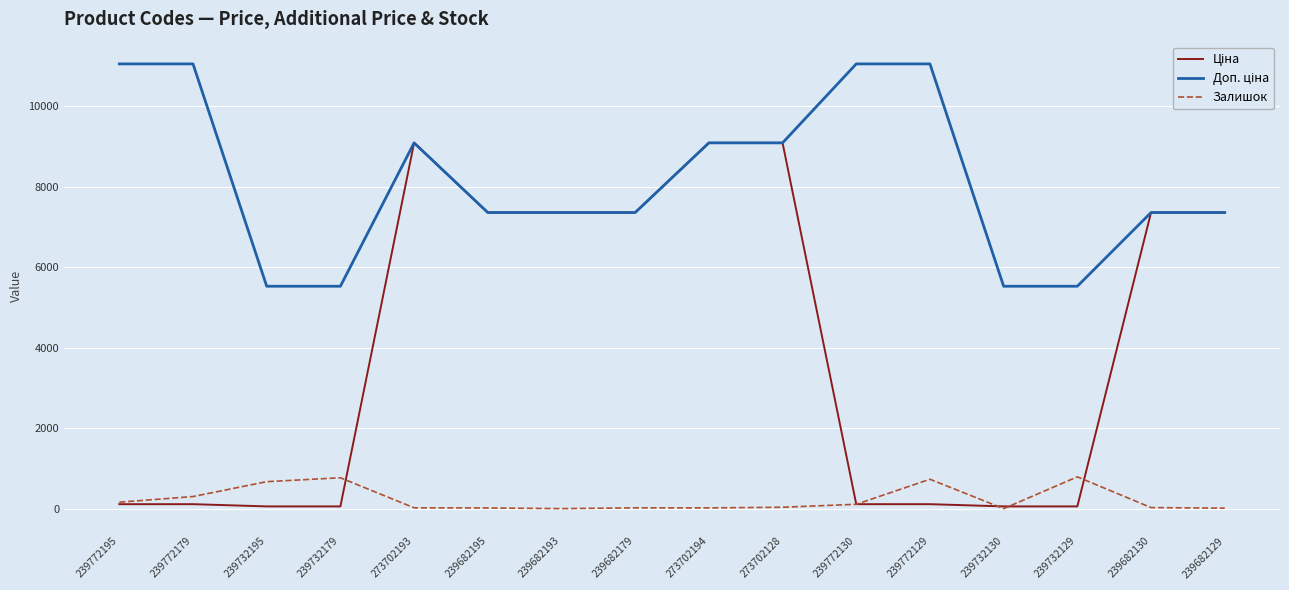

What is the highest value of the Залишок series?

790.0